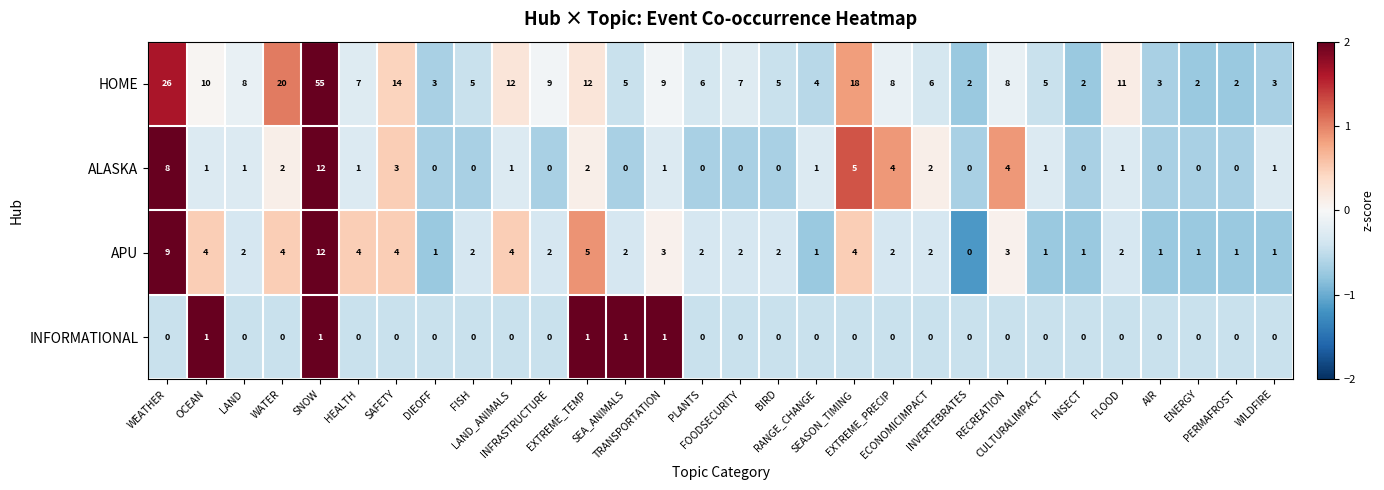

What is the sum of all HOME values?

287